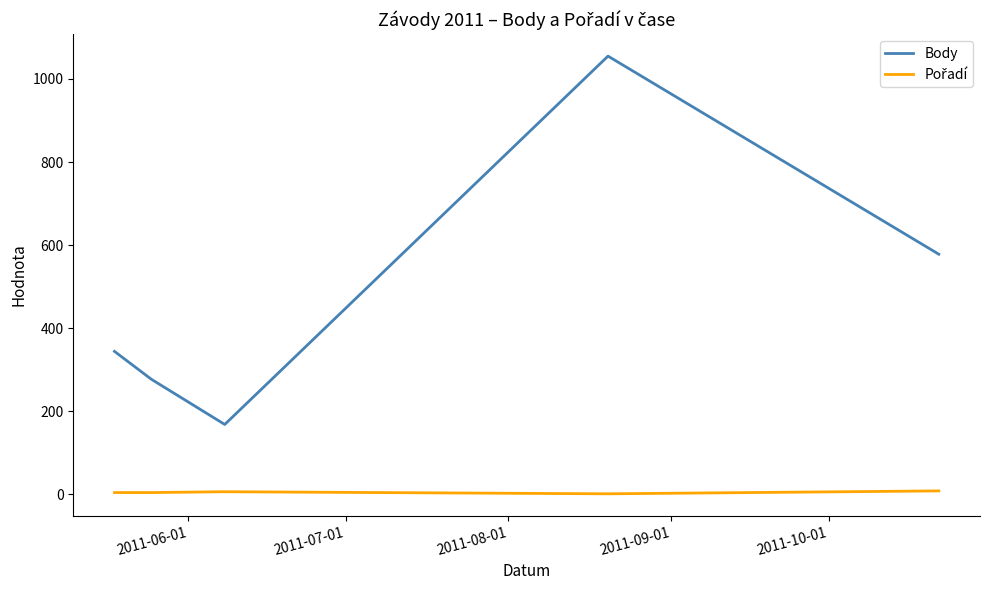

What is the smallest value displayed?

1